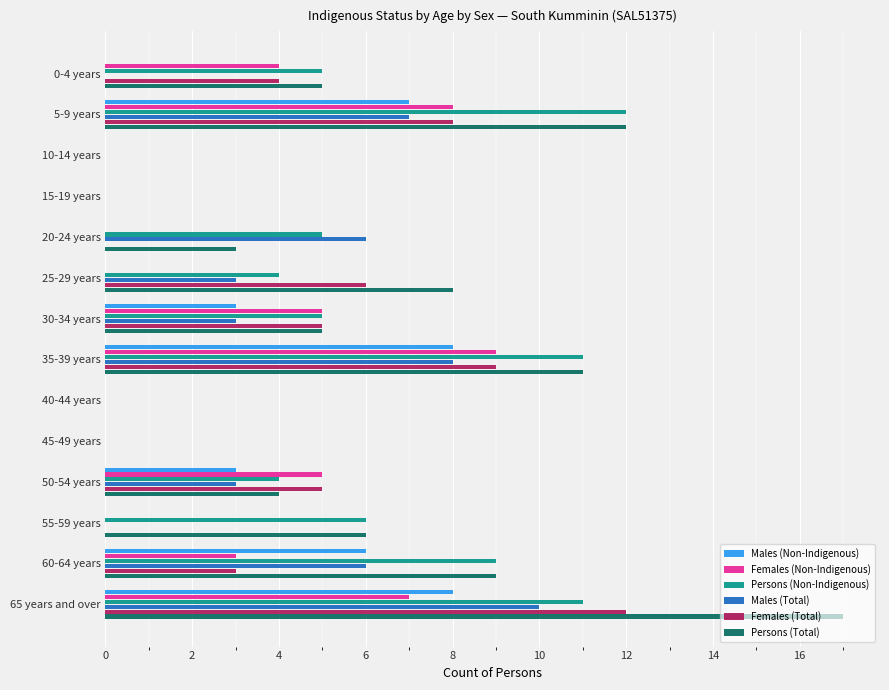

At which category is the sum across all series the highest?

65 years and over